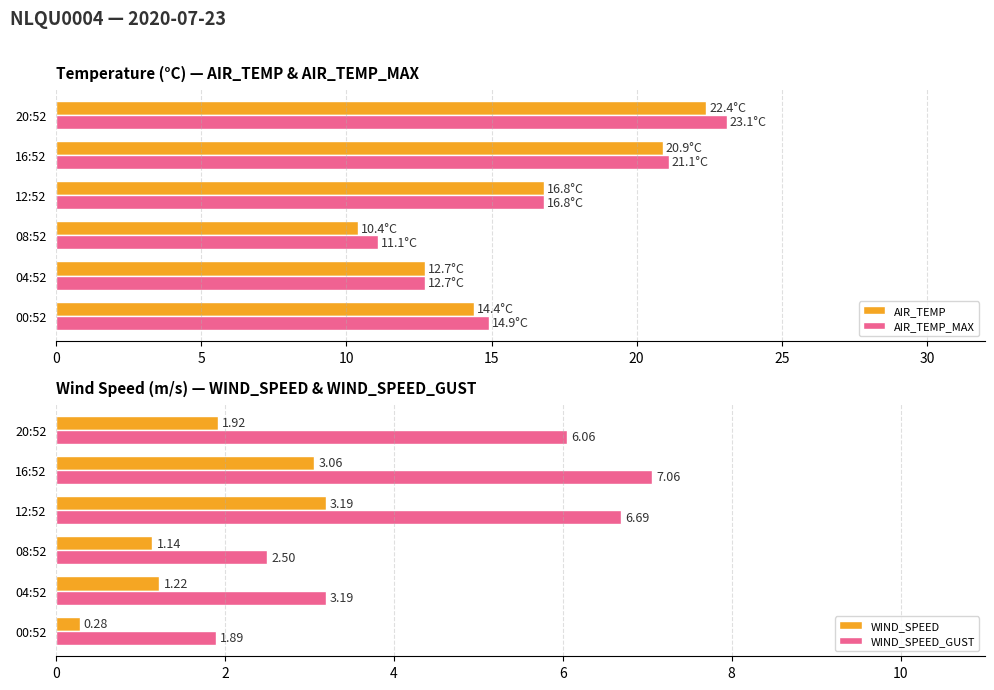

Is it true that WIND_SPEED_GUST equals 10.7 at 12:52?

False